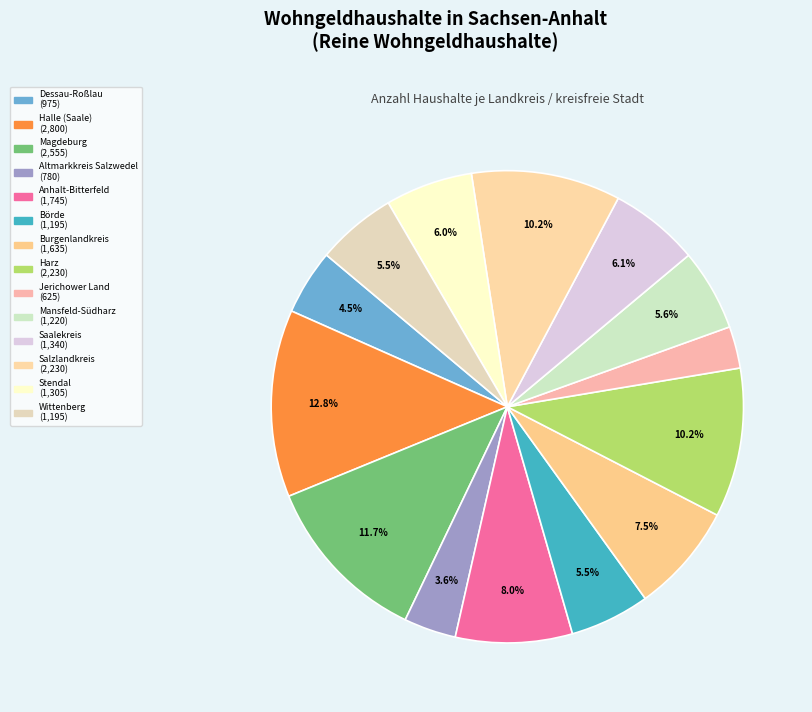

How many segments does this pie chart have?

14